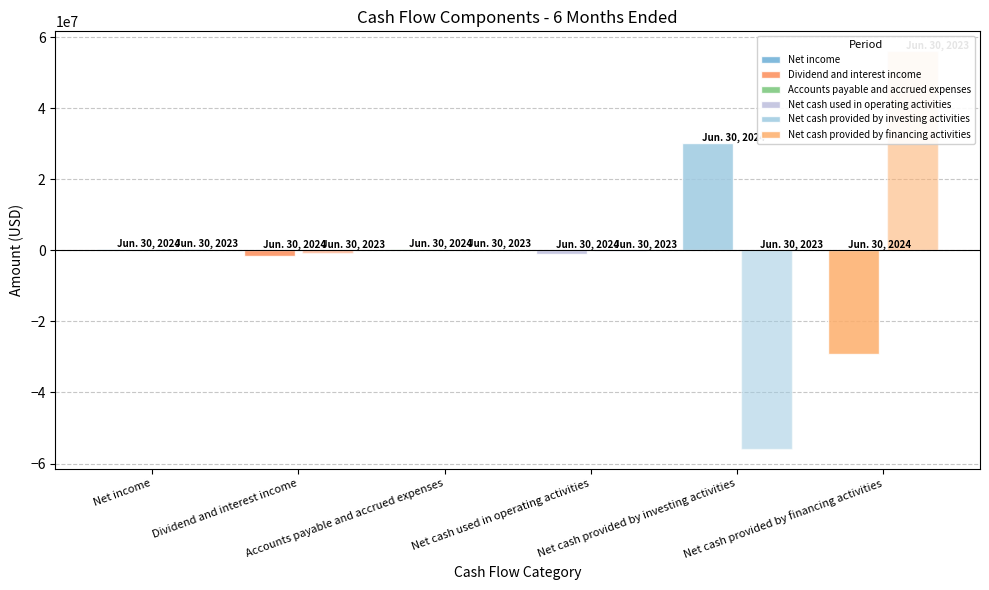

What is the spread (max minus min) of values at Jun. 30, 2023?

111929728